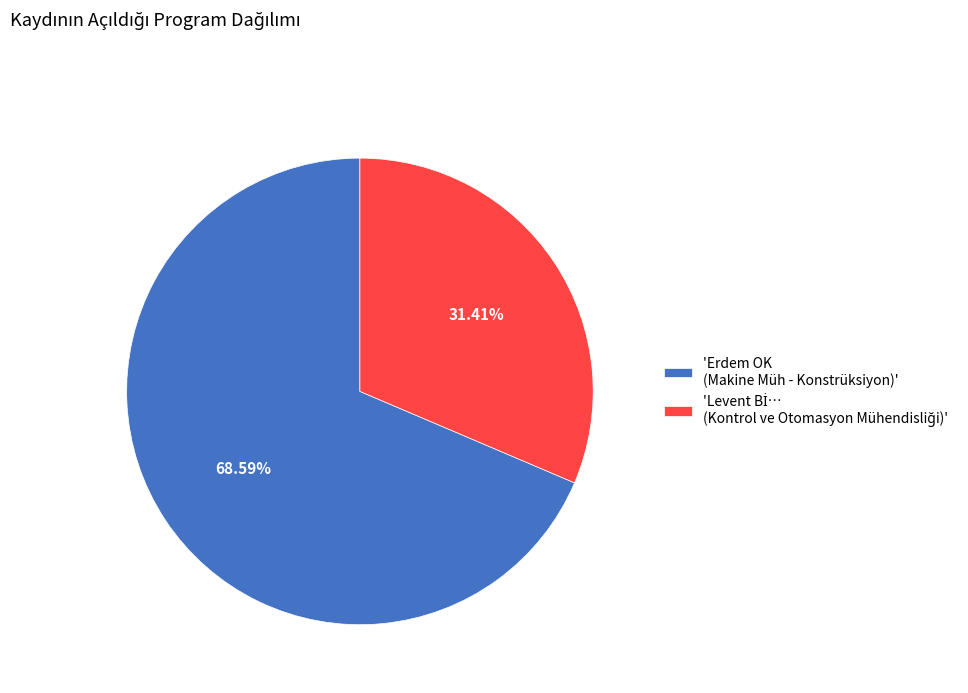

Which category has the biggest portion of the pie?

'Erdem OK (Makine Müh - Konstrüksiyon)'